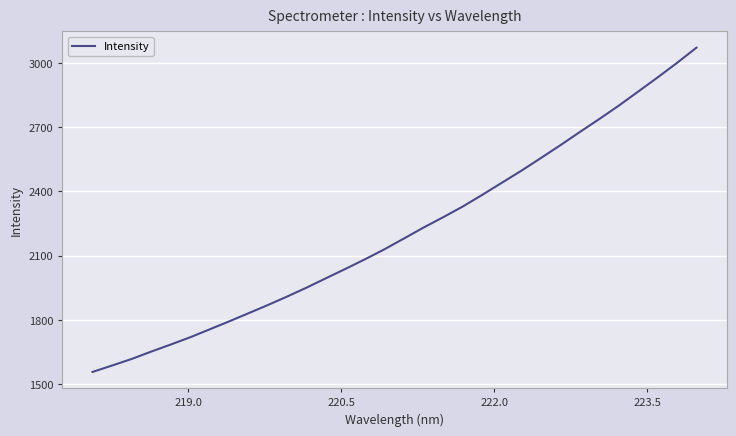

What is the sum of all values?

70773.4